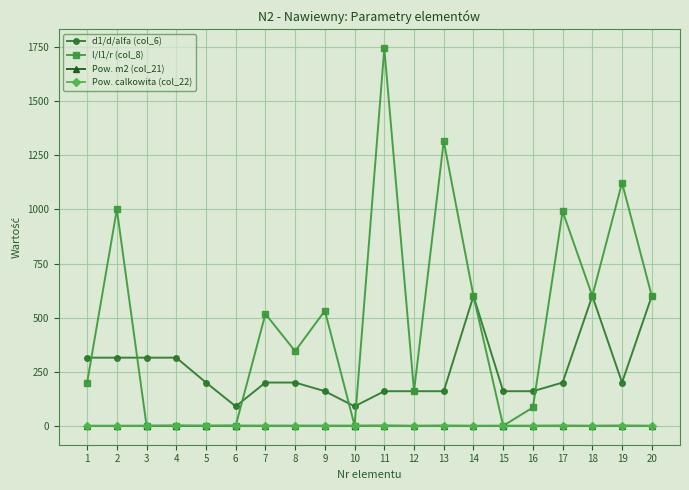

What is the maximum value shown in the chart?

1745.0